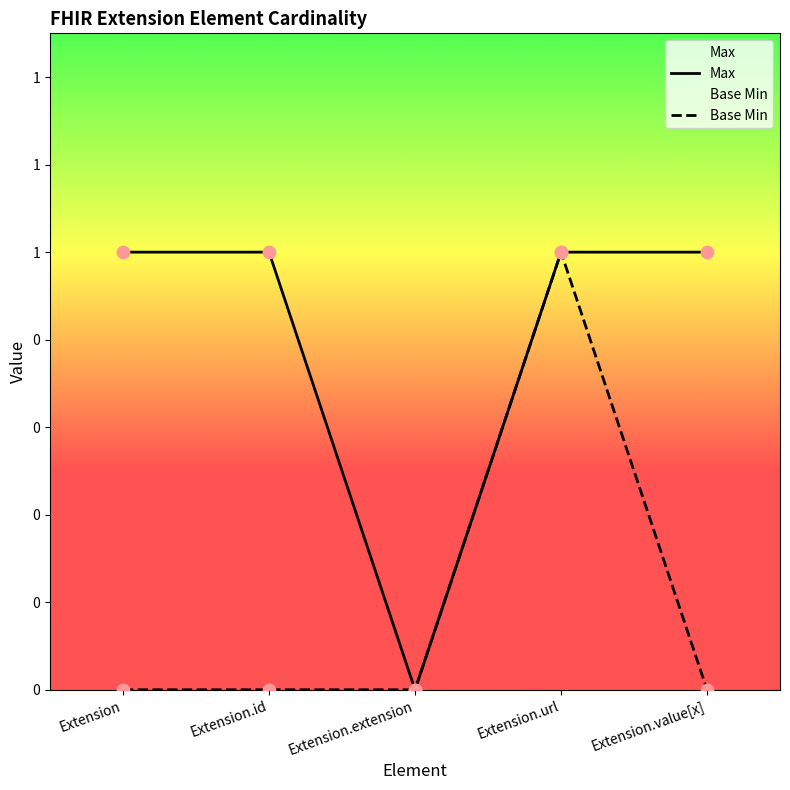

What are all the series names shown in the legend?

Max, Base Min